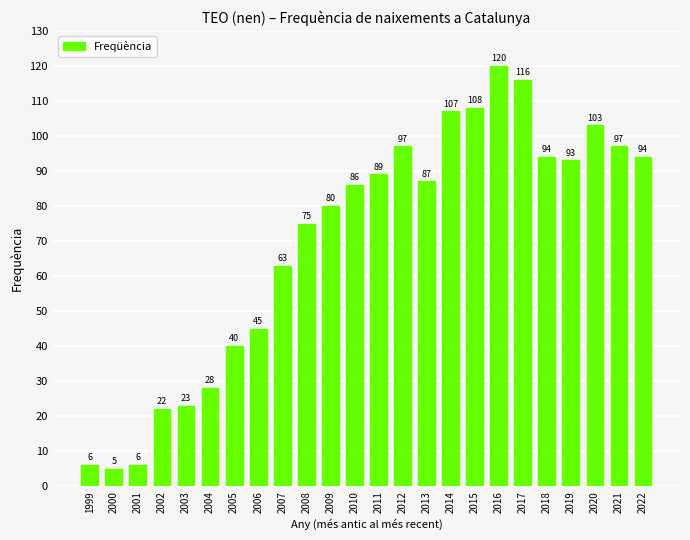

Which category has the highest value across all series?

2016